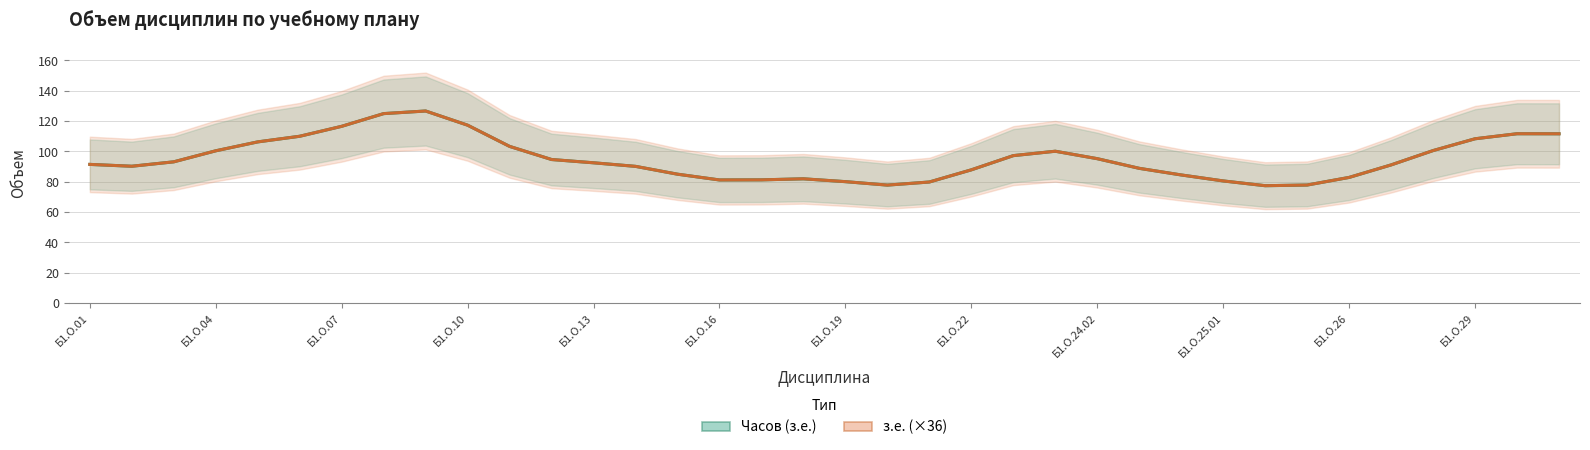

What is the value of the Часов (з.е.) point at the 18th from the left?

81.9